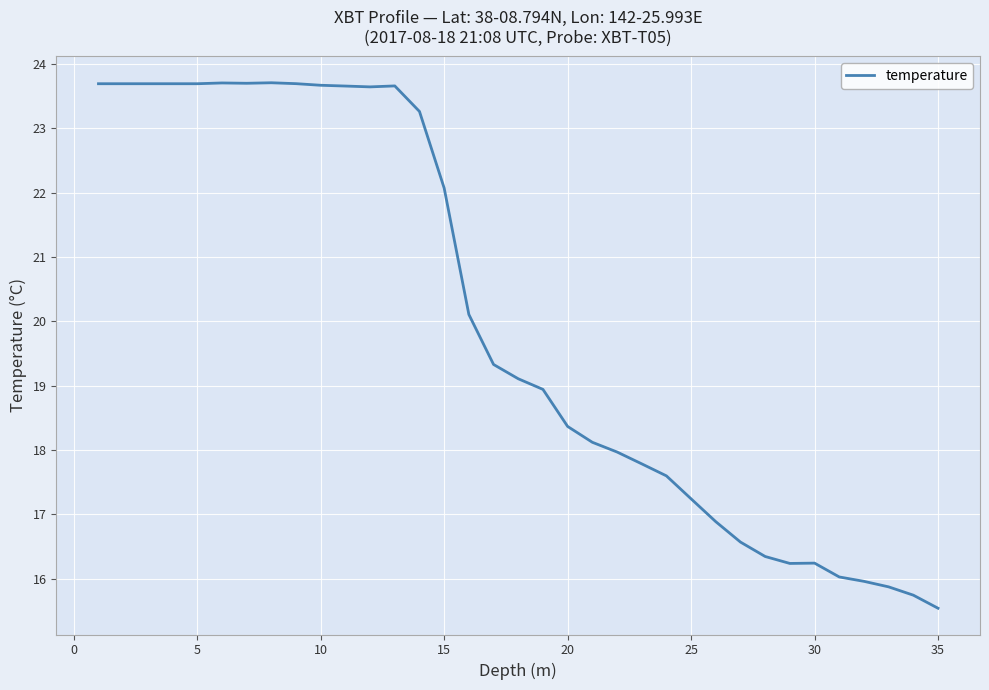

What is the greatest value displayed?

23.7